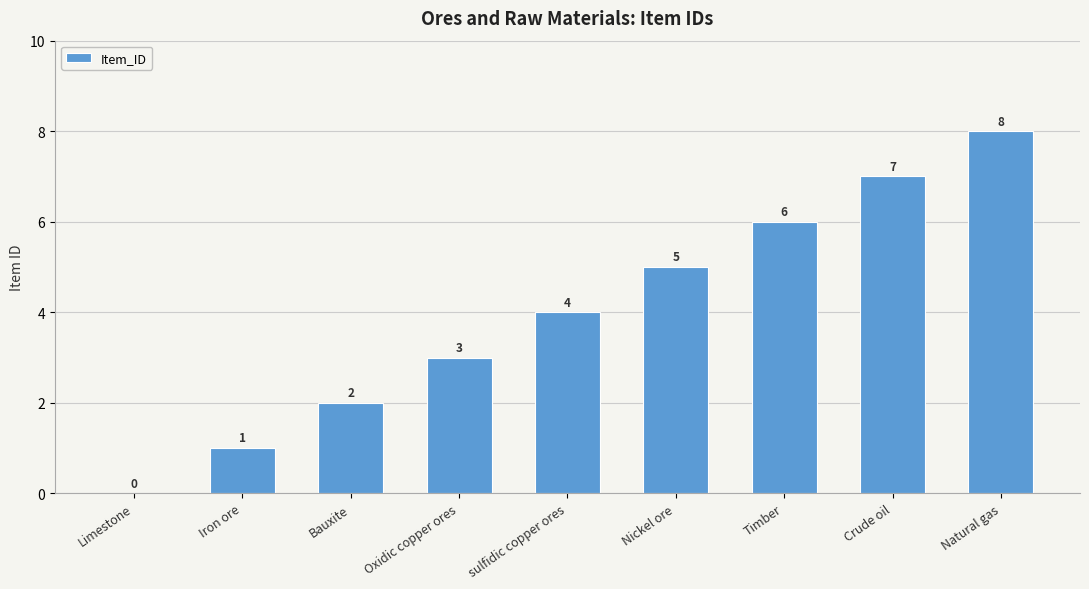

Does the chart contain stacked bars?

No